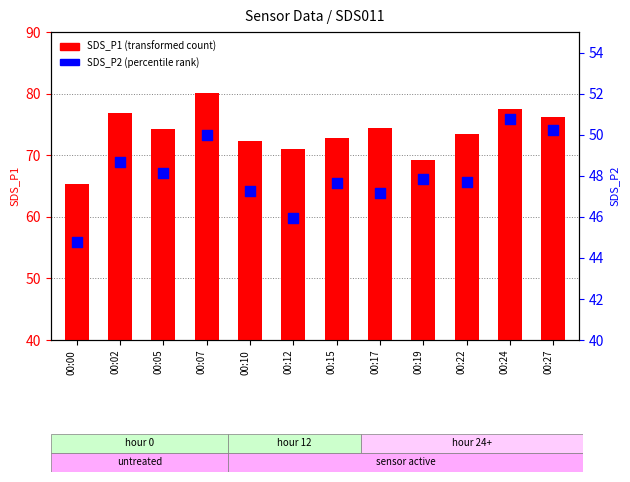

Which series has the widest spread of Y values?

SDS_P1 (transformed count)